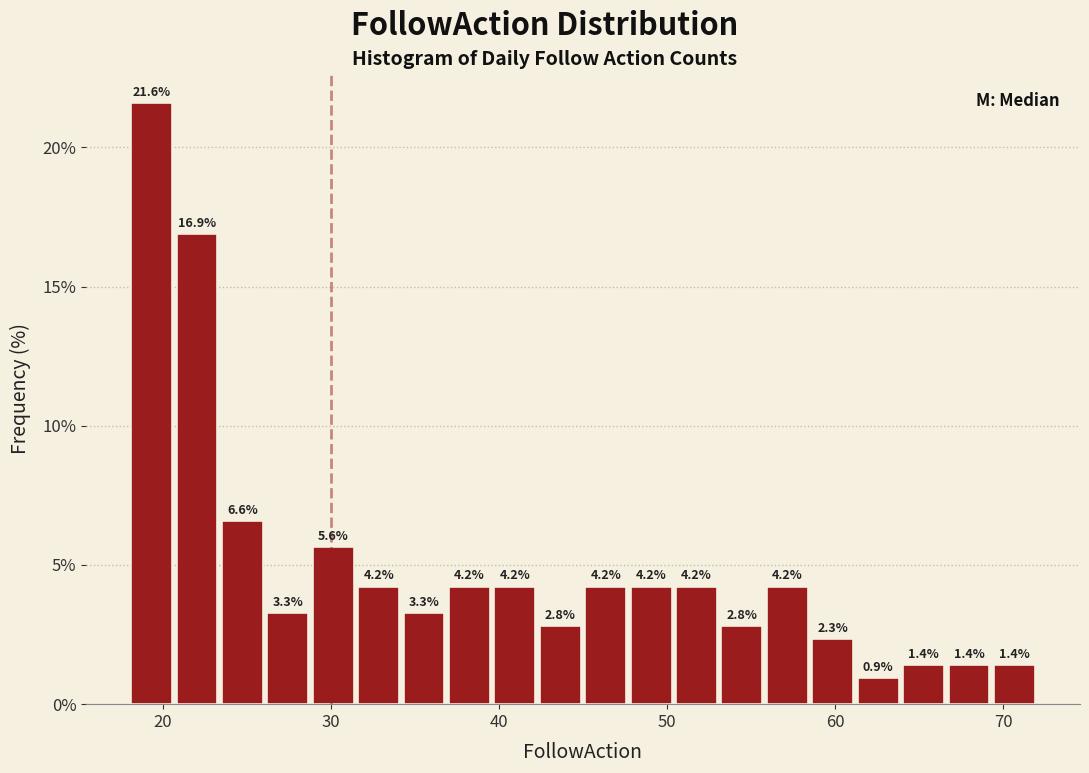

Around what value on the x-axis is the tallest bar? Give the approximate position of its centre, as read against the axis.

19